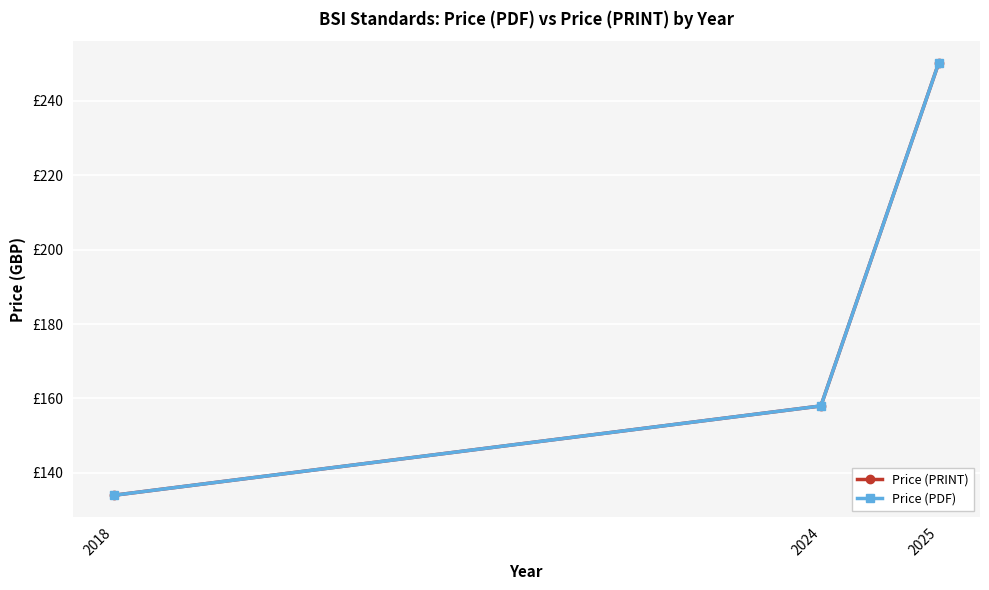

What is the total value across all series at 2018?

268.0